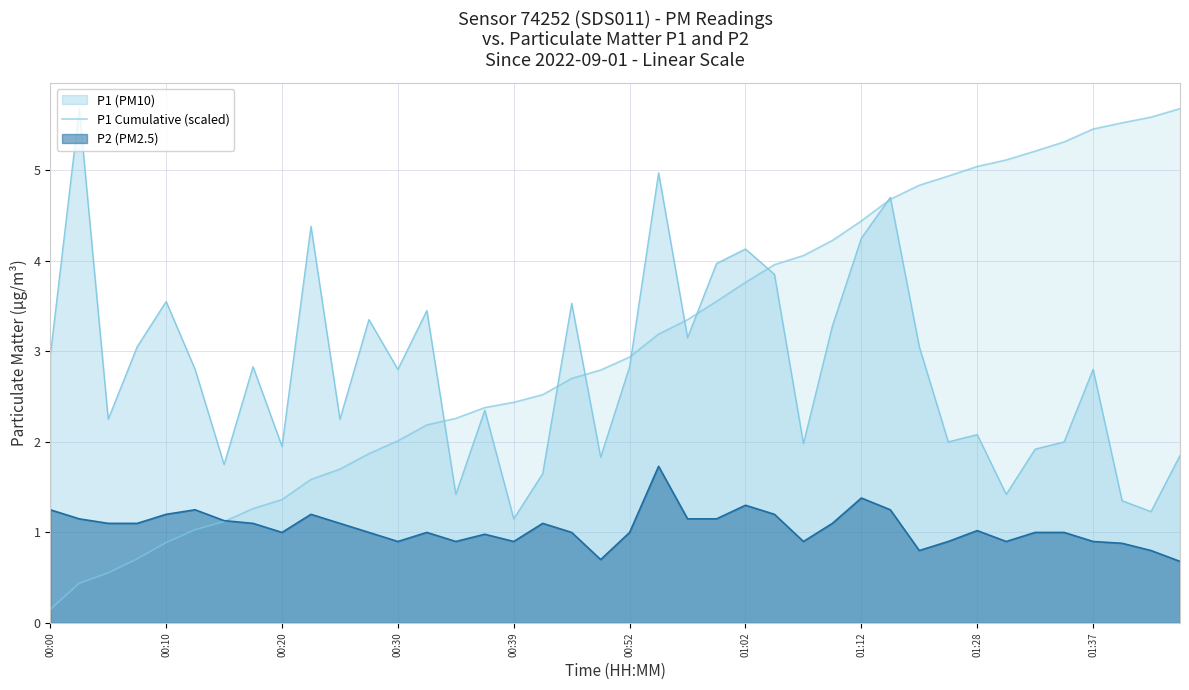

Does the chart display data point markers on the line(s)?

No